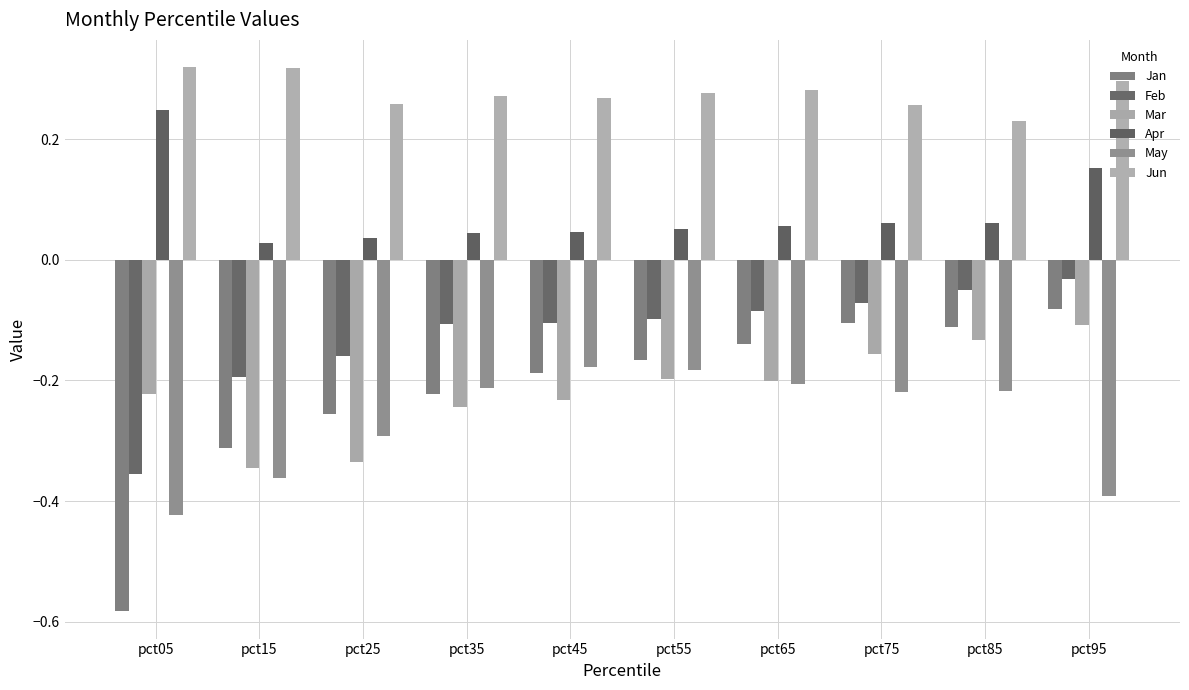

Rank the series at pct65 from lowest to highest value.

May, Mar, Jan, Feb, Apr, Jun